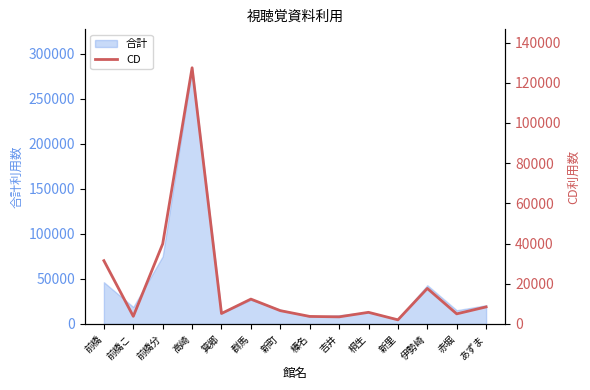

Which category has the highest value in the 合計 series?

高崎